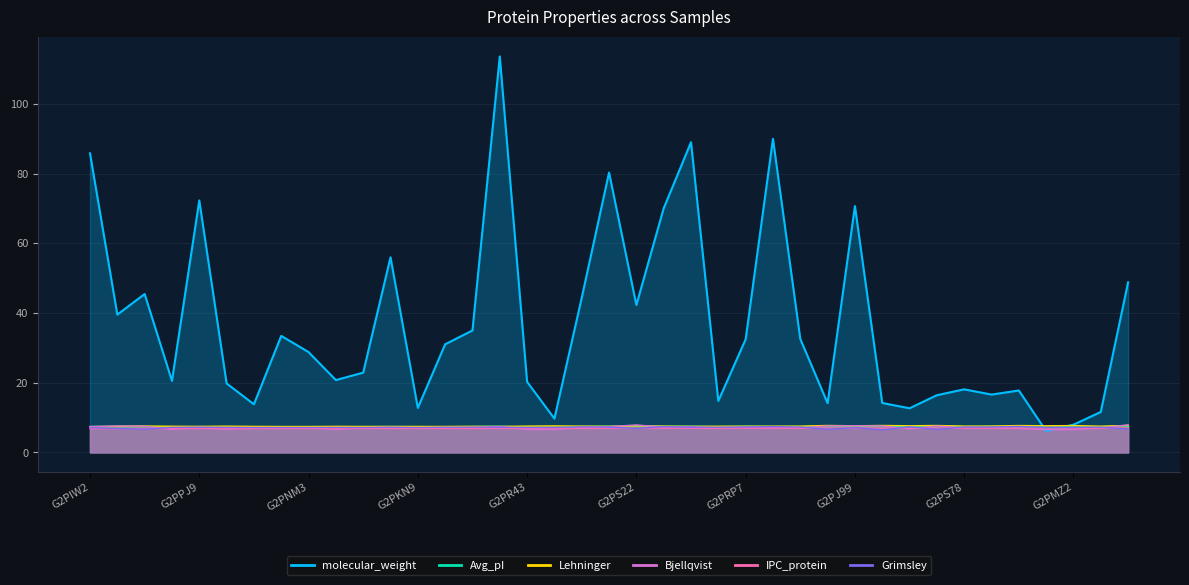

At which category does Grimsley reach its first local peak?

G2PPJ9